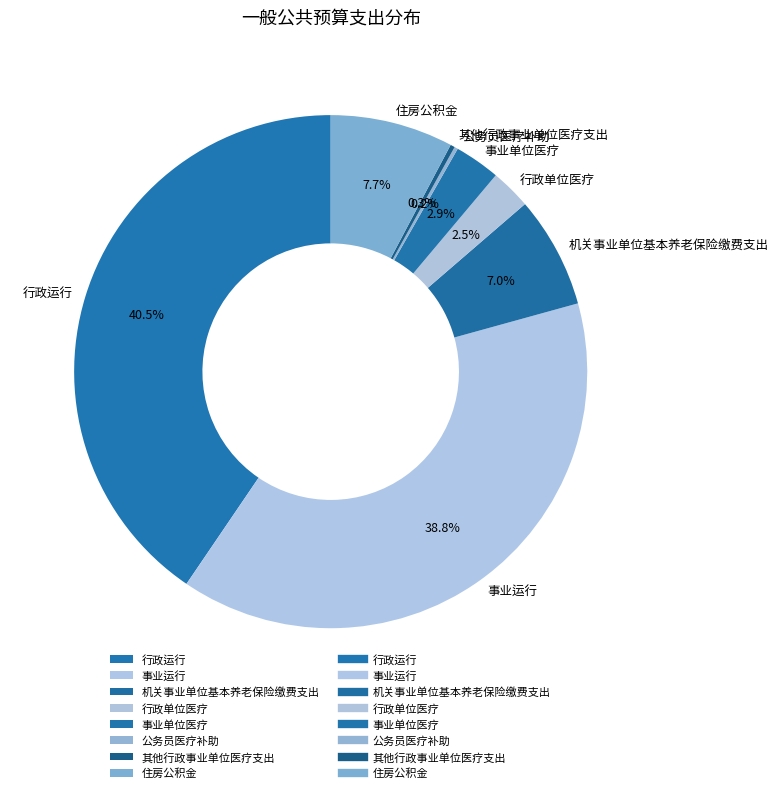

Which slice is the largest?

行政运行